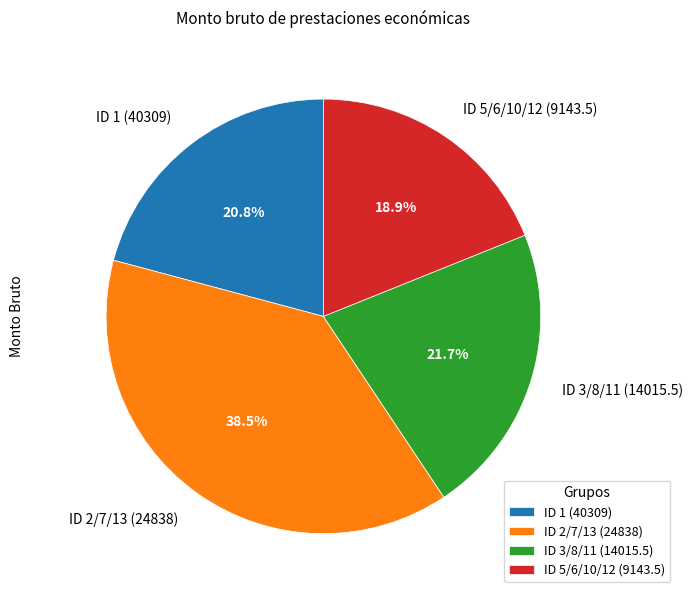

Approximately how many times larger is the value at ID 3/8/11 (14015.5) compared to ID 2/7/13 (24838)?

0.6